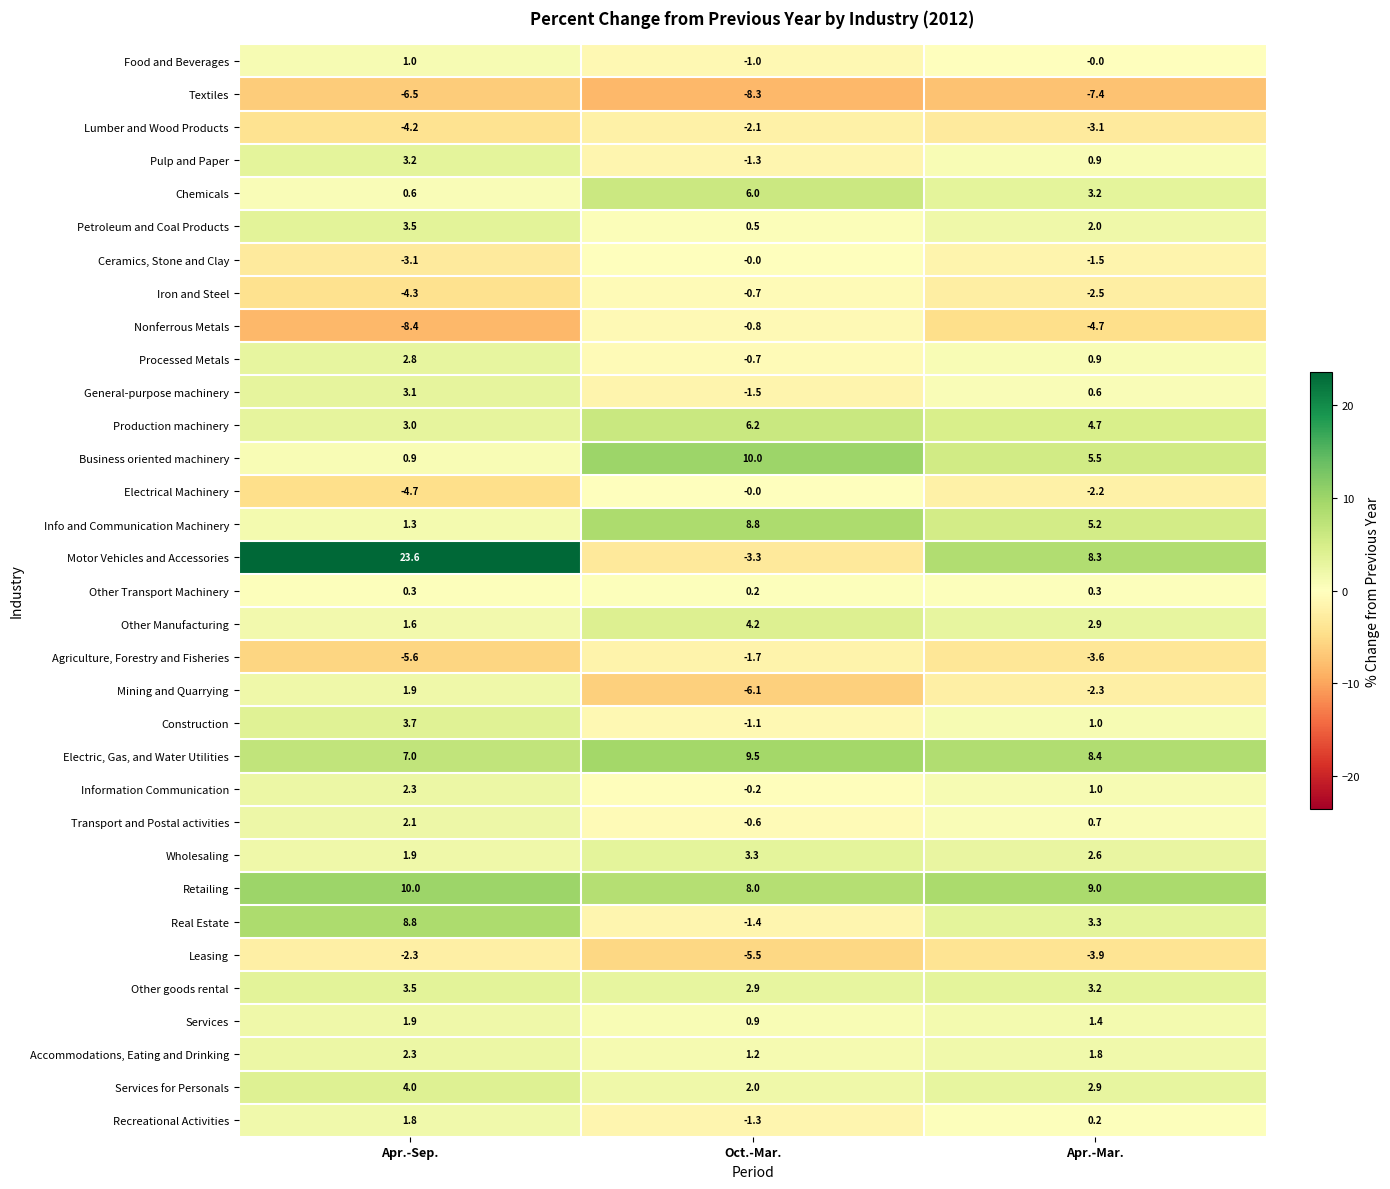

At which label does Other Manufacturing reach its peak?

Oct.-Mar.